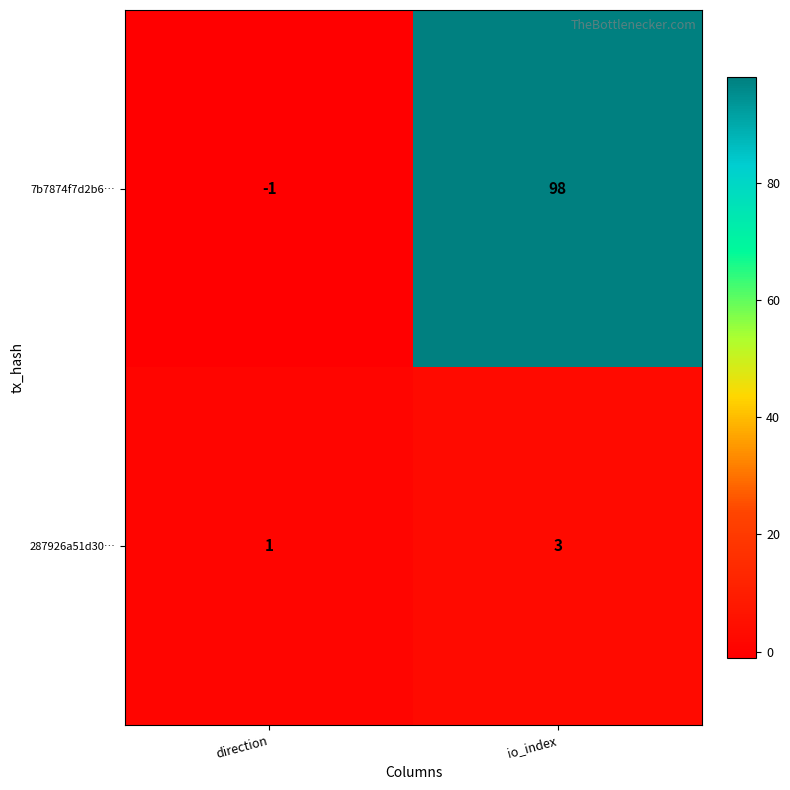

What is the sum of the 287926a51d30… values at io_index and direction?

4